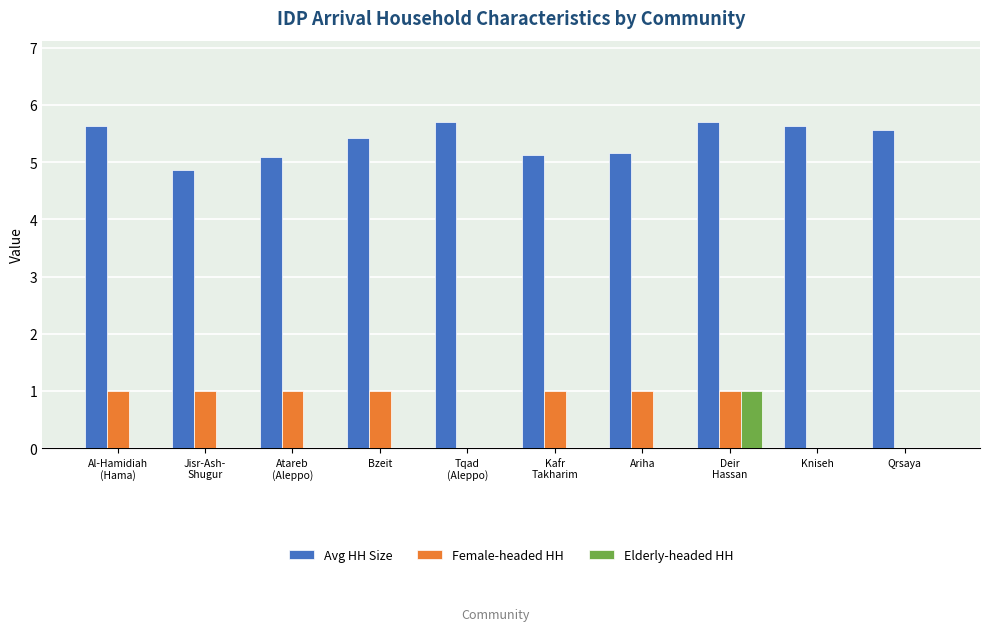

Reading left to right, transcribe all the data shown in this chart.

Avg HH Size: Al-Hamidiah
(Hama)=5.6	Jisr-Ash-
Shugur=4.9	Atareb
(Aleppo)=5.1	Bzeit=5.4	Tqad
(Aleppo)=5.7	Kafr
Takharim=5.1	Ariha=5.2	Deir
Hassan=5.7	Kniseh=5.6	Qrsaya=5.6
Female-headed HH: Al-Hamidiah
(Hama)=1.0	Jisr-Ash-
Shugur=1.0	Atareb
(Aleppo)=1.0	Bzeit=1.0	Tqad
(Aleppo)=0.0	Kafr
Takharim=1.0	Ariha=1.0	Deir
Hassan=1.0	Kniseh=0.0	Qrsaya=0.0
Elderly-headed HH: Al-Hamidiah
(Hama)=0.0	Jisr-Ash-
Shugur=0.0	Atareb
(Aleppo)=0.0	Bzeit=0.0	Tqad
(Aleppo)=0.0	Kafr
Takharim=0.0	Ariha=0.0	Deir
Hassan=1.0	Kniseh=0.0	Qrsaya=0.0